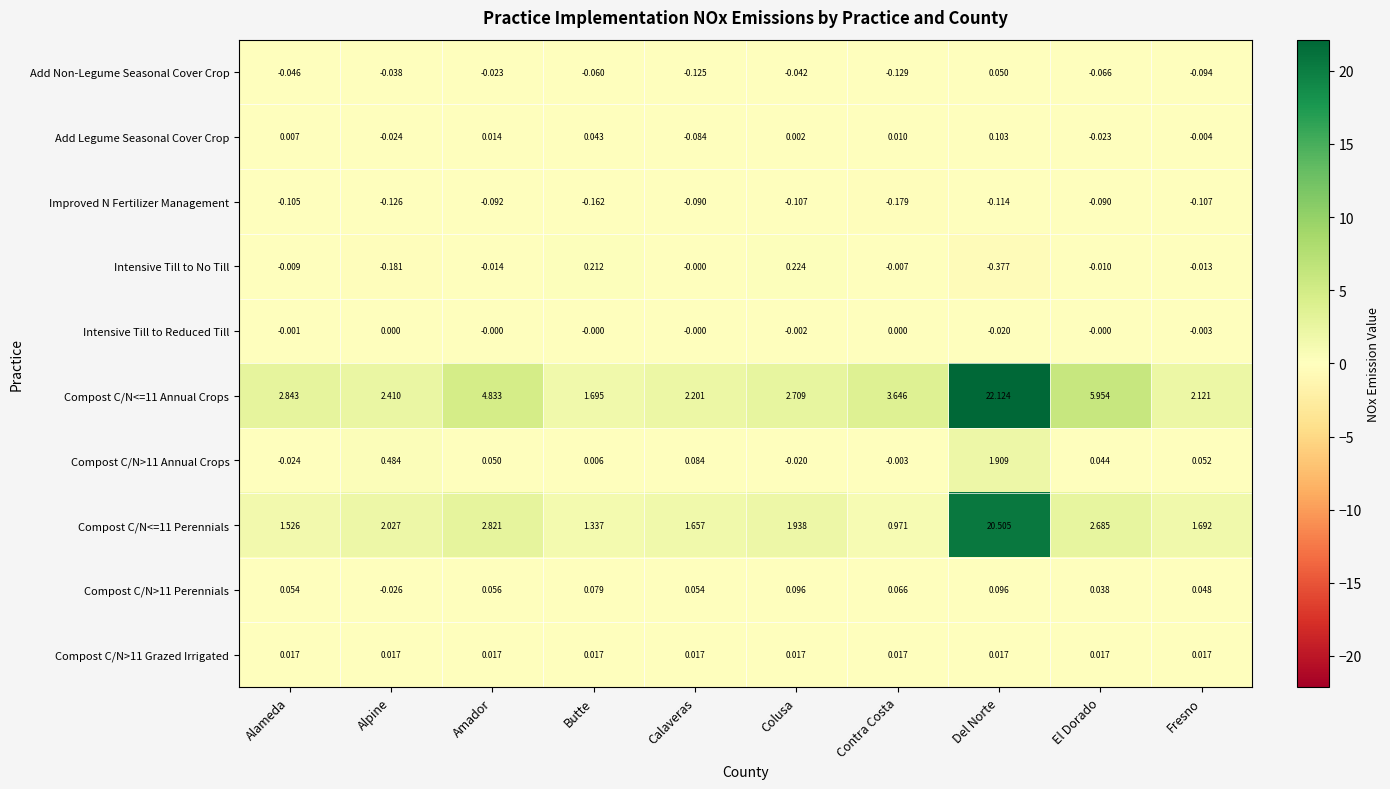

At which category is the sum across all series the highest?

Del Norte